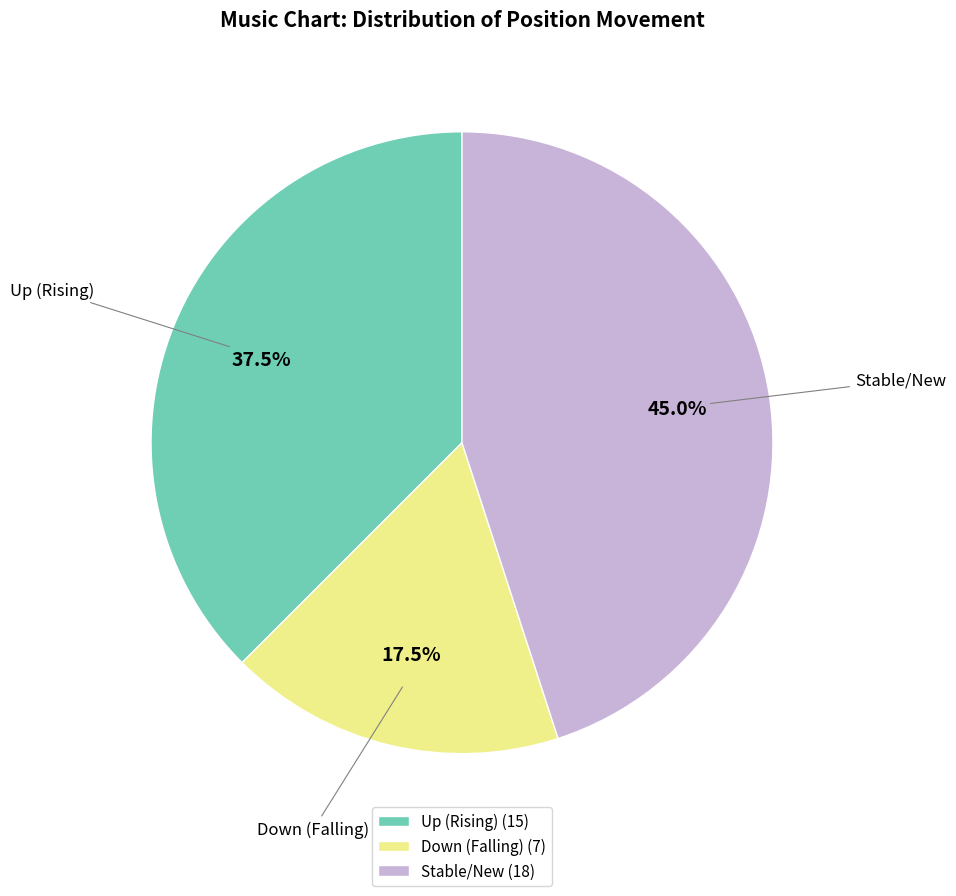

How many segments does this pie chart have?

3